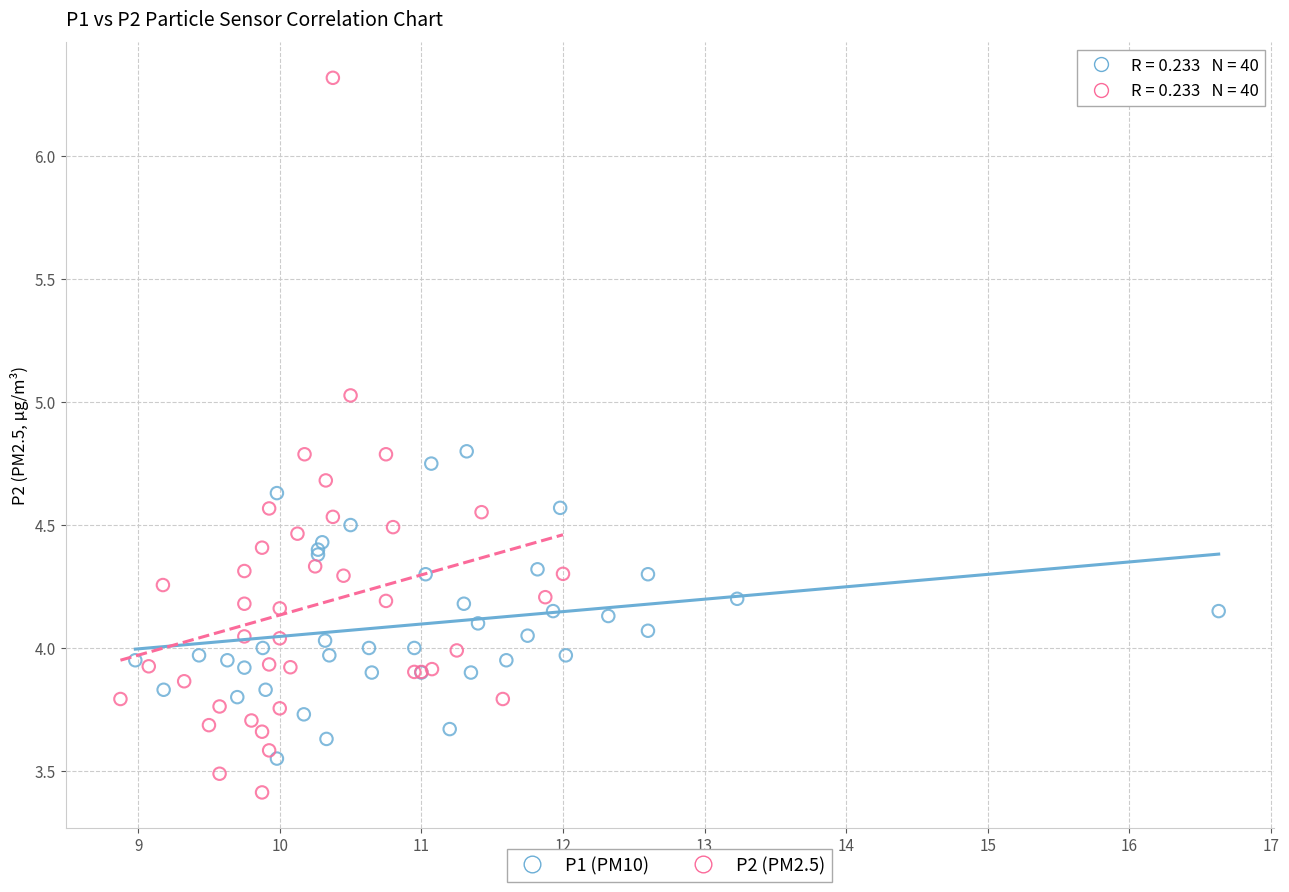

Which series contains the highest Y value?

P2 (PM2.5)